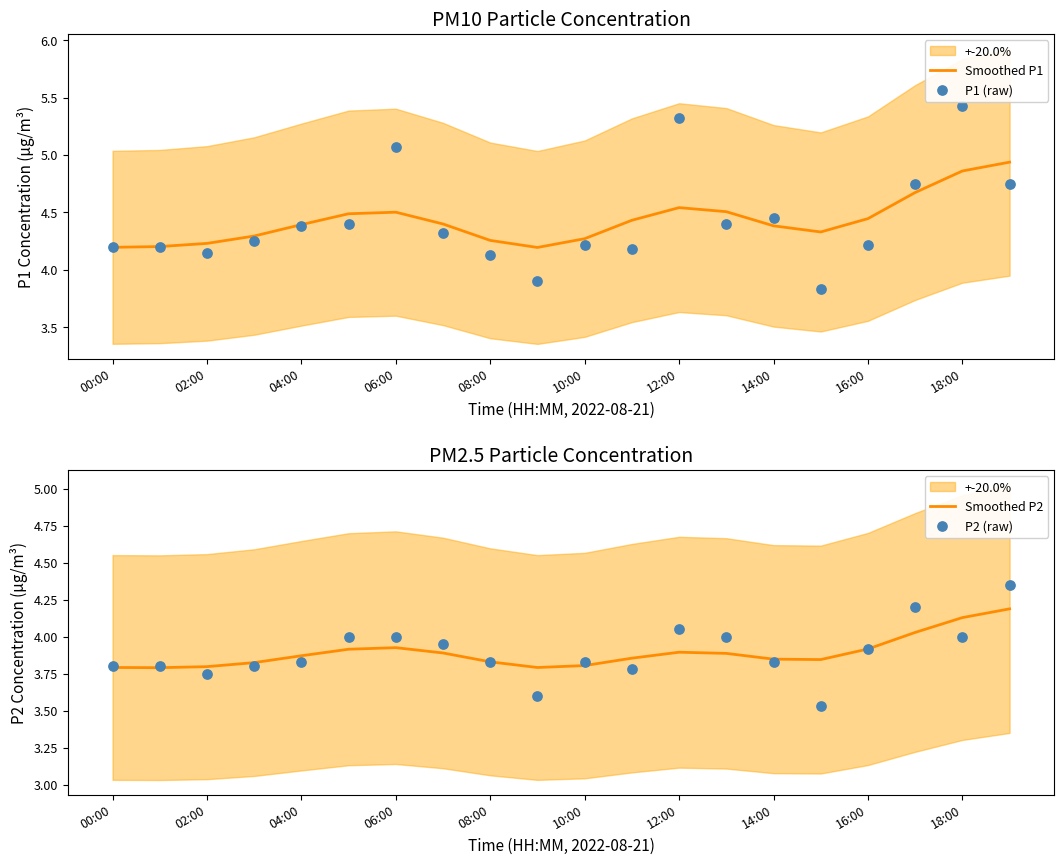

Which series contains the highest Y value?

P1 (raw)